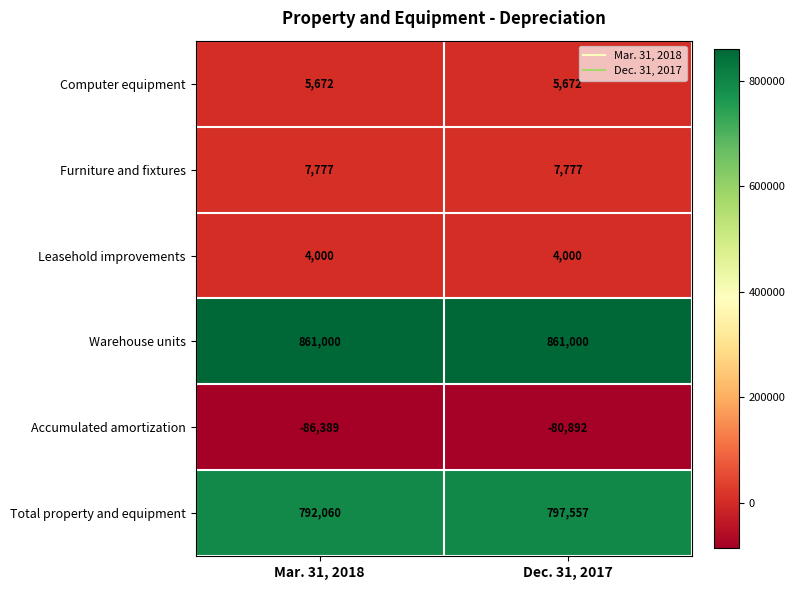

Rank the series at Mar. 31, 2018 from highest to lowest value.

Warehouse units, Total property and equipment, Furniture and fixtures, Computer equipment, Leasehold improvements, Accumulated amortization